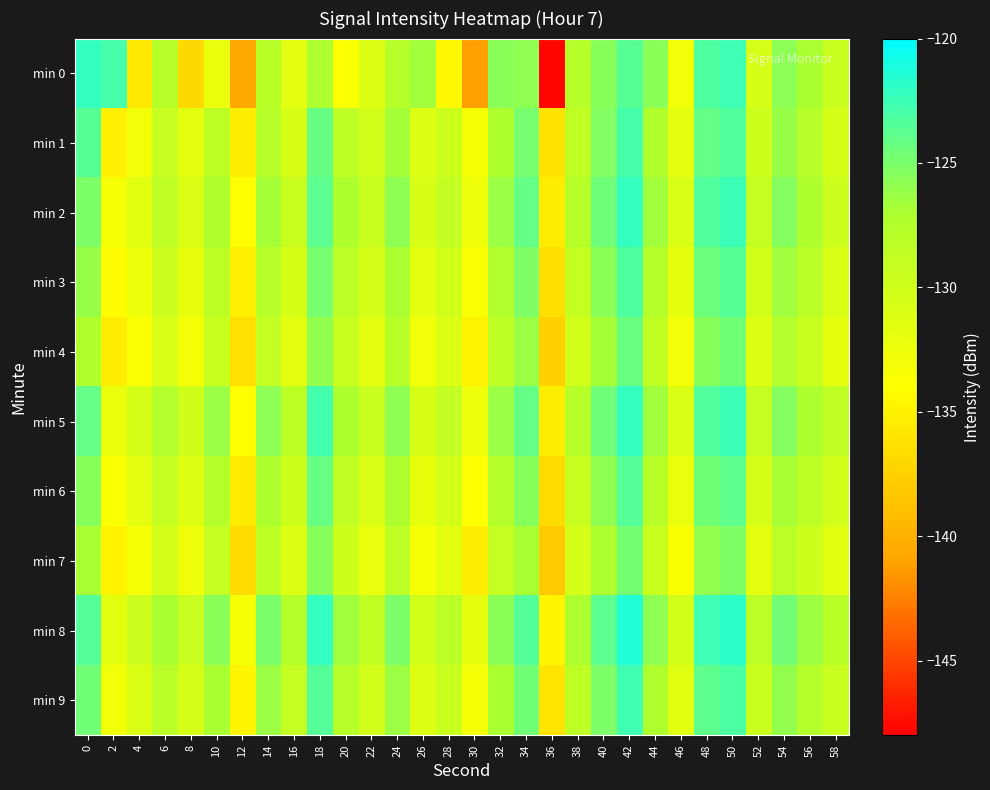

At which category does the chart reach its peak across all series?

42